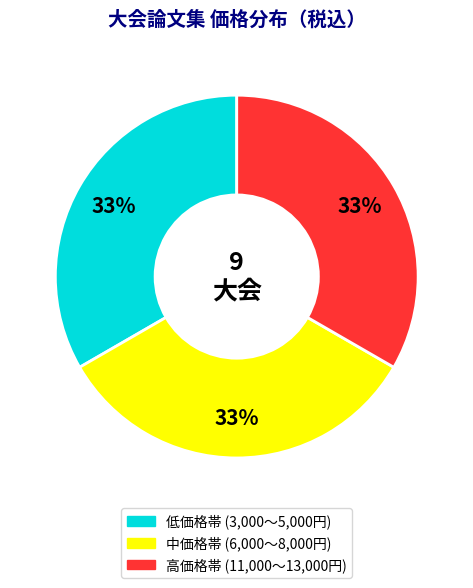

Does any single category account for the majority?

No